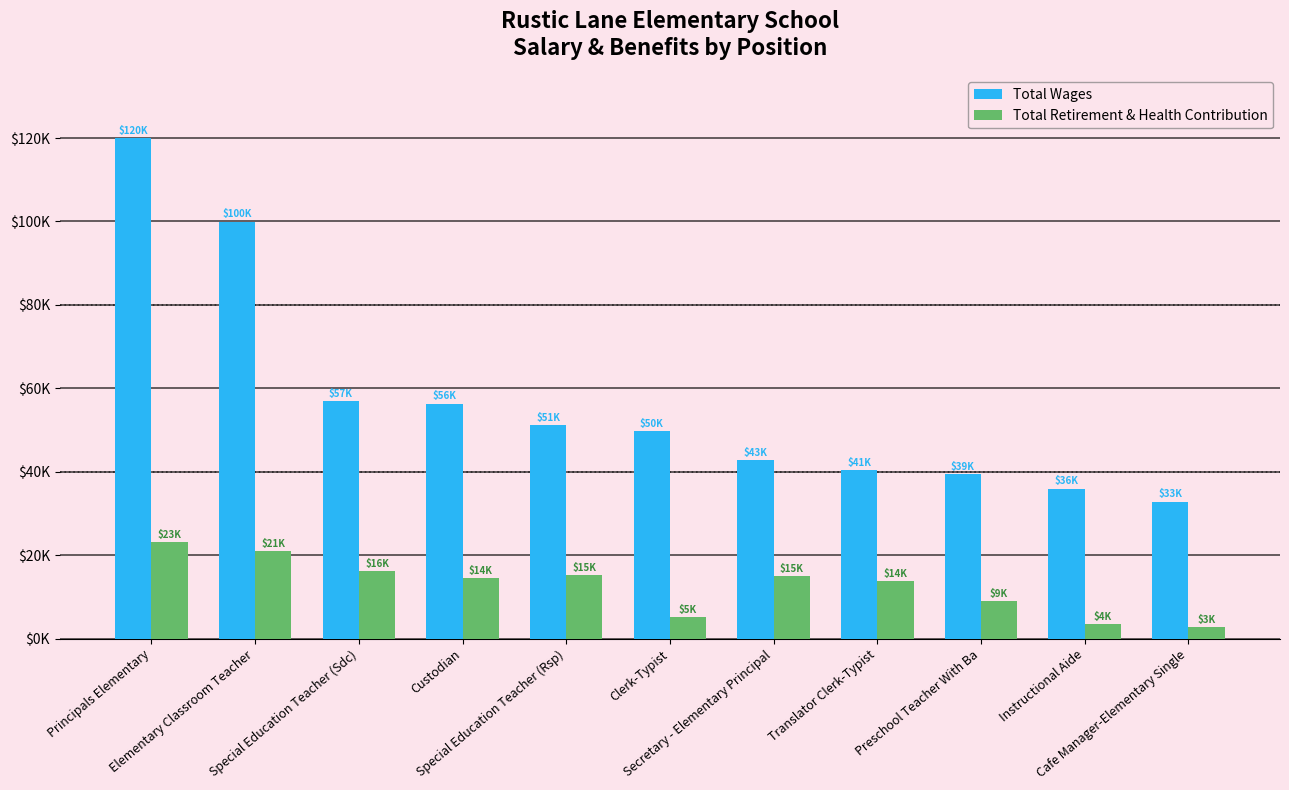

Which series changed the most between Elementary Classroom Teacher and Cafe Manager-Elementary Single?

Total Wages